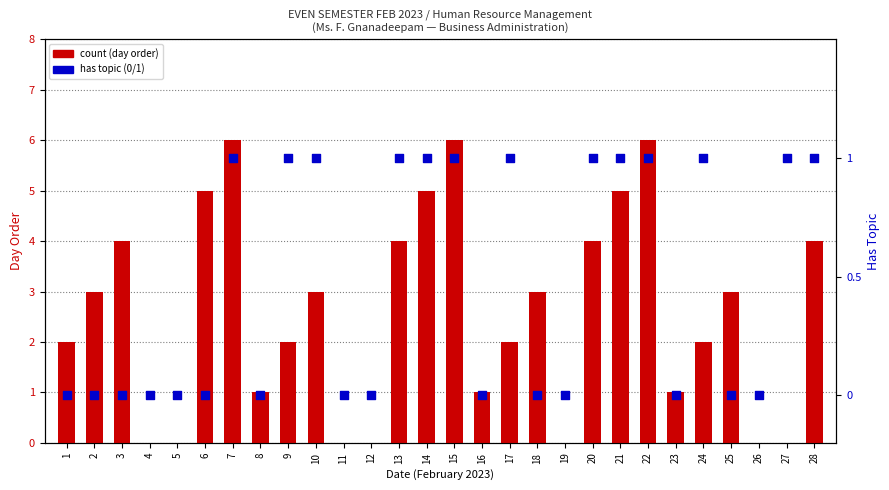

Is the value of count at 13 greater than the value of has topic (0 or 1) at 17?

Yes